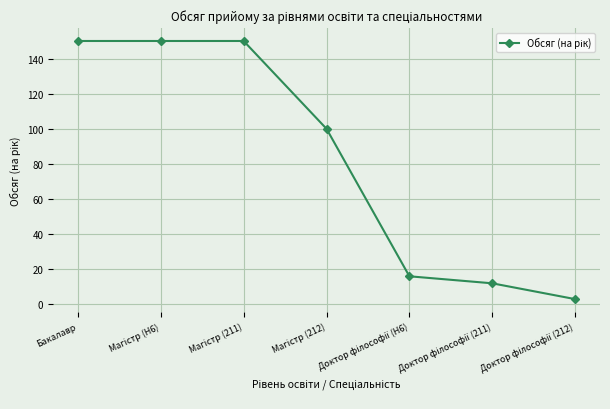

How many lines are shown in the chart?

1